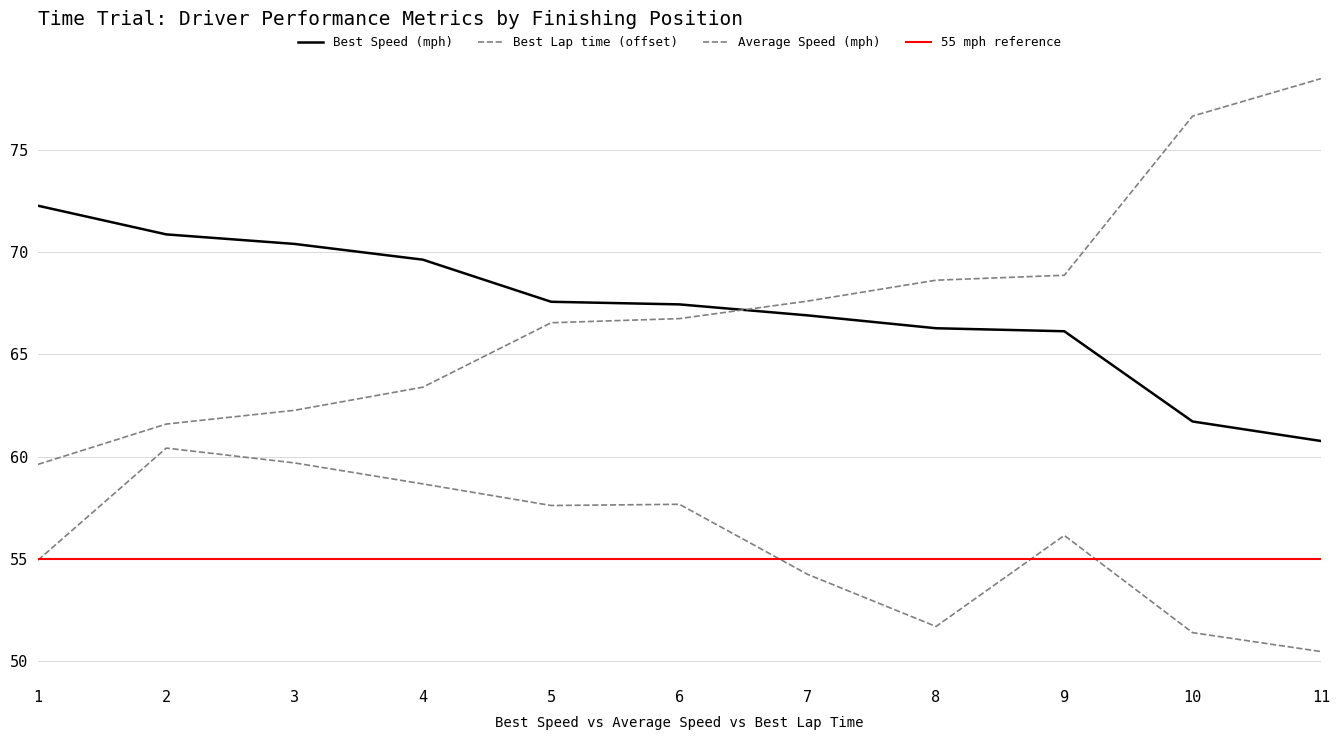

Is the value of Average Speed at 7 greater than the value of Best Speed at 3?

No